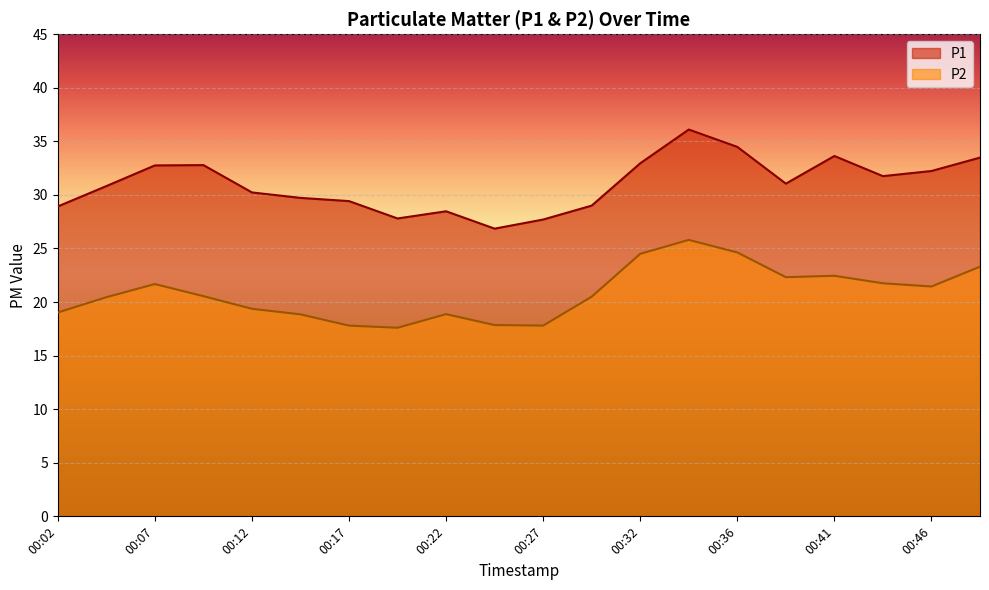

At which category does P1 reach its first local peak?

00:09